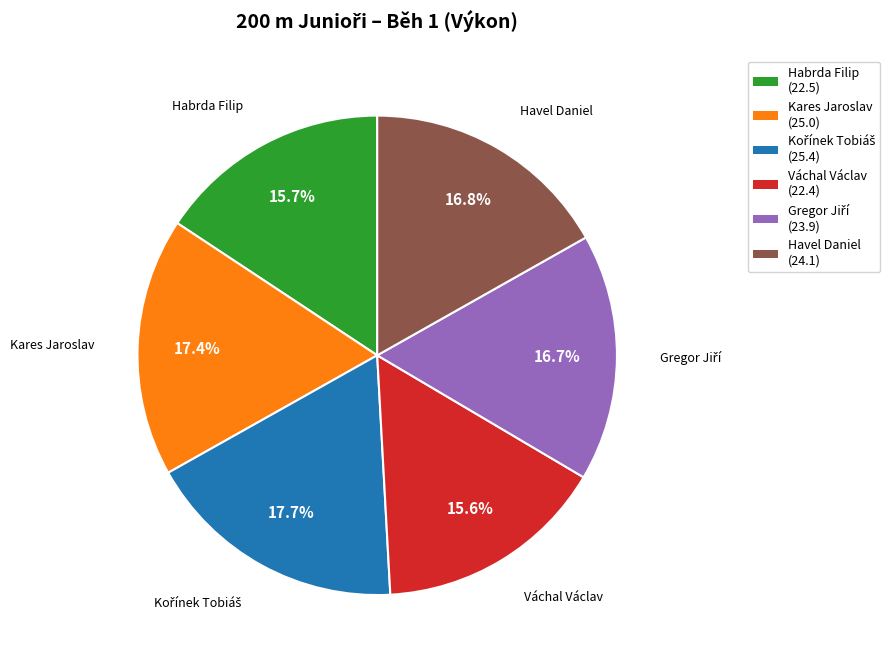

What is the ratio of the value at Kares Jaroslav to the value at Váchal Václav?

1.1